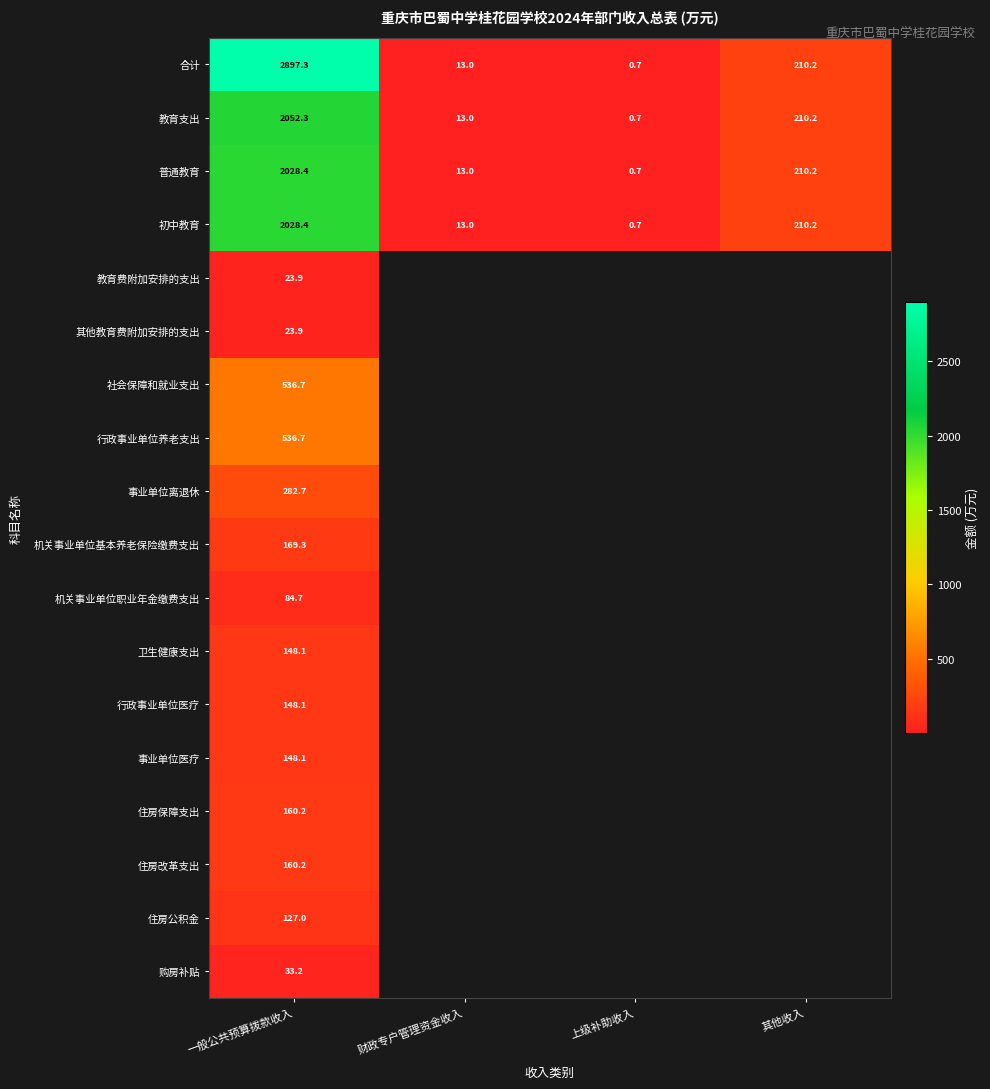

Which series has the widest spread of values?

合计